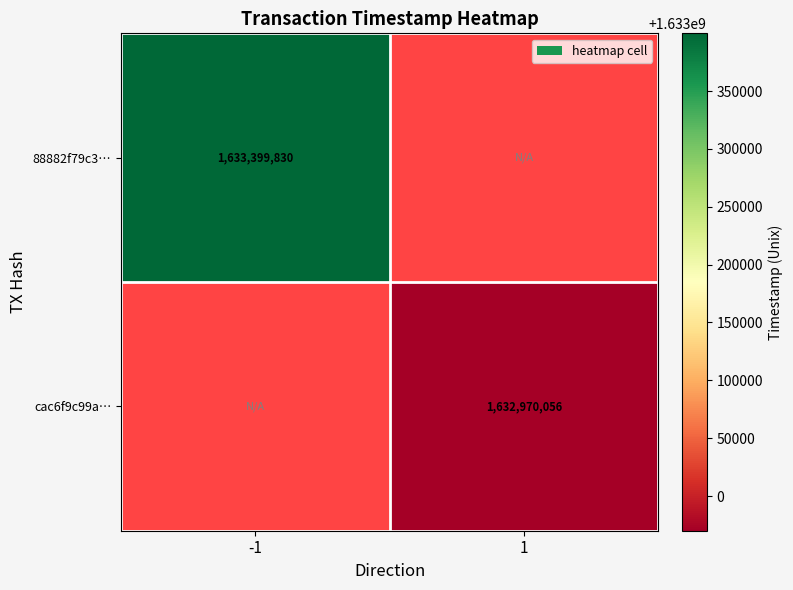

Which has a higher value, 1 or -1?

-1